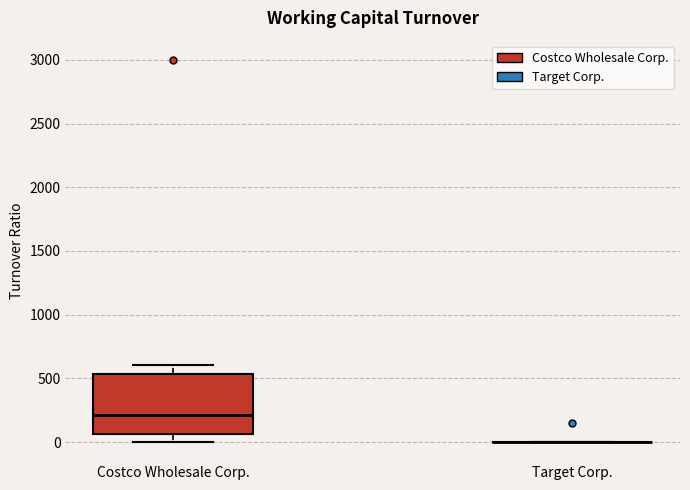

Reading left to right, read every box against the y-axis: the position of its median line, the range the box covers, and the ends of its whiskers. The values are not printed on the chart, so give them approximately, as read against the axis.

Costco Wholesale Corp.: median 200, box 50 to 550, whiskers 0 to 600
Target Corp.: box collapsed to a line at 0, whiskers 0 to 0